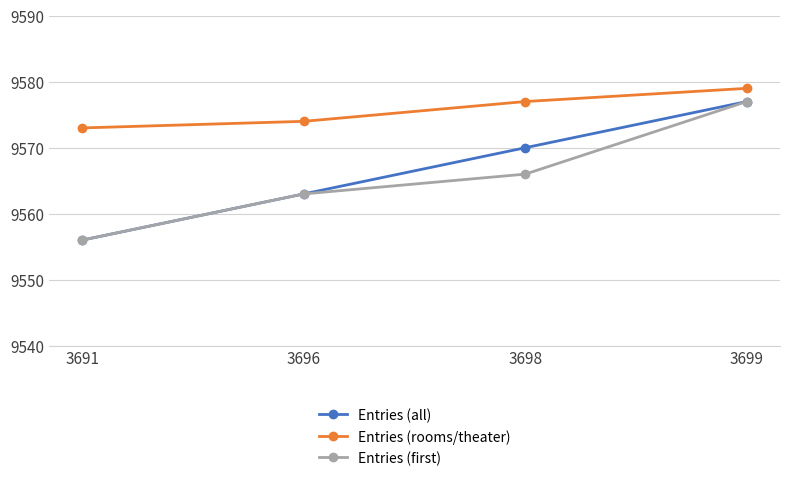

Count the Entries (all) values in the range 9563 to 9577.

3